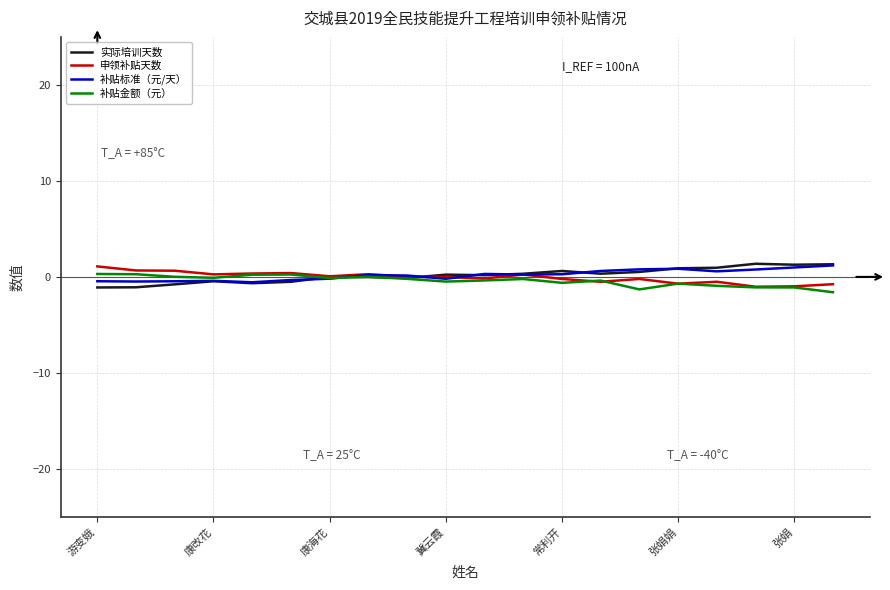

What is the minimum value for 申领补贴天数?

-1.0